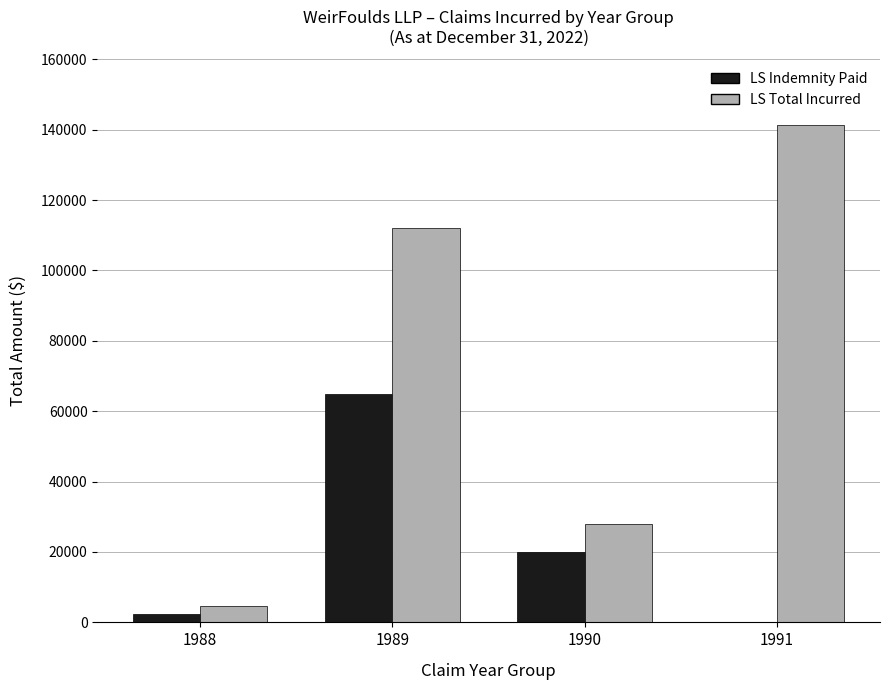

What is the maximum value for LS Total Incurred?

141262